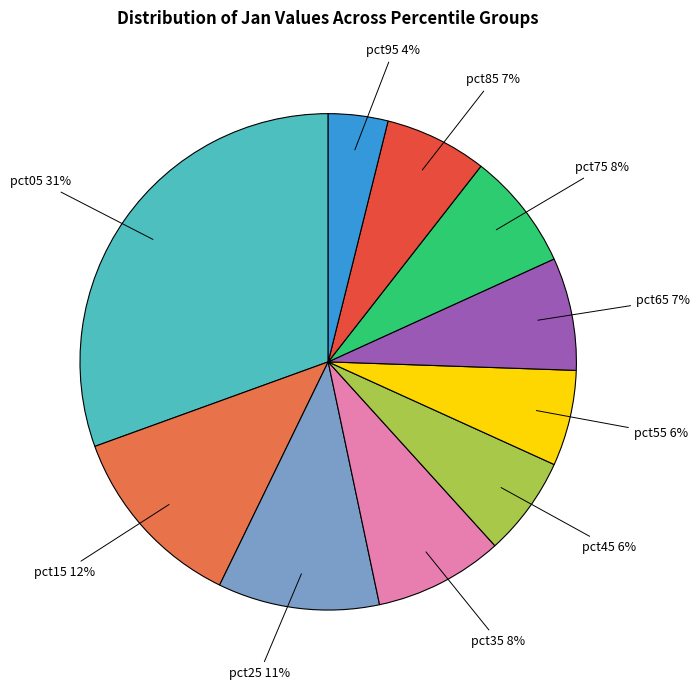

Do pct45 and pct55 together represent more than half of the pie?

No